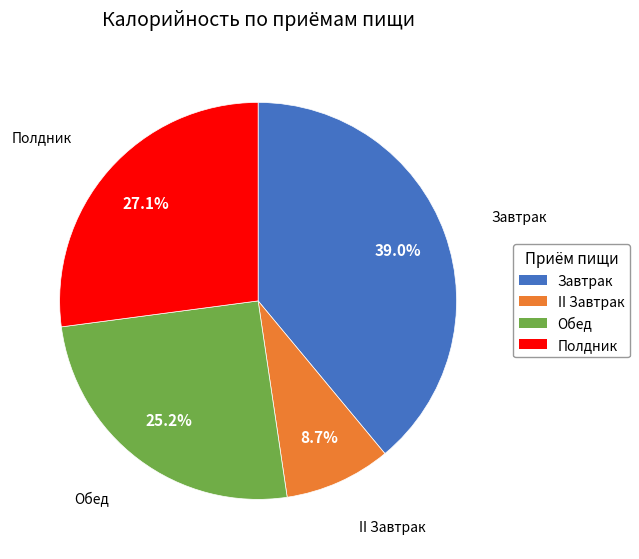

What percentage is the Полдник slice, to the nearest percent?

27%